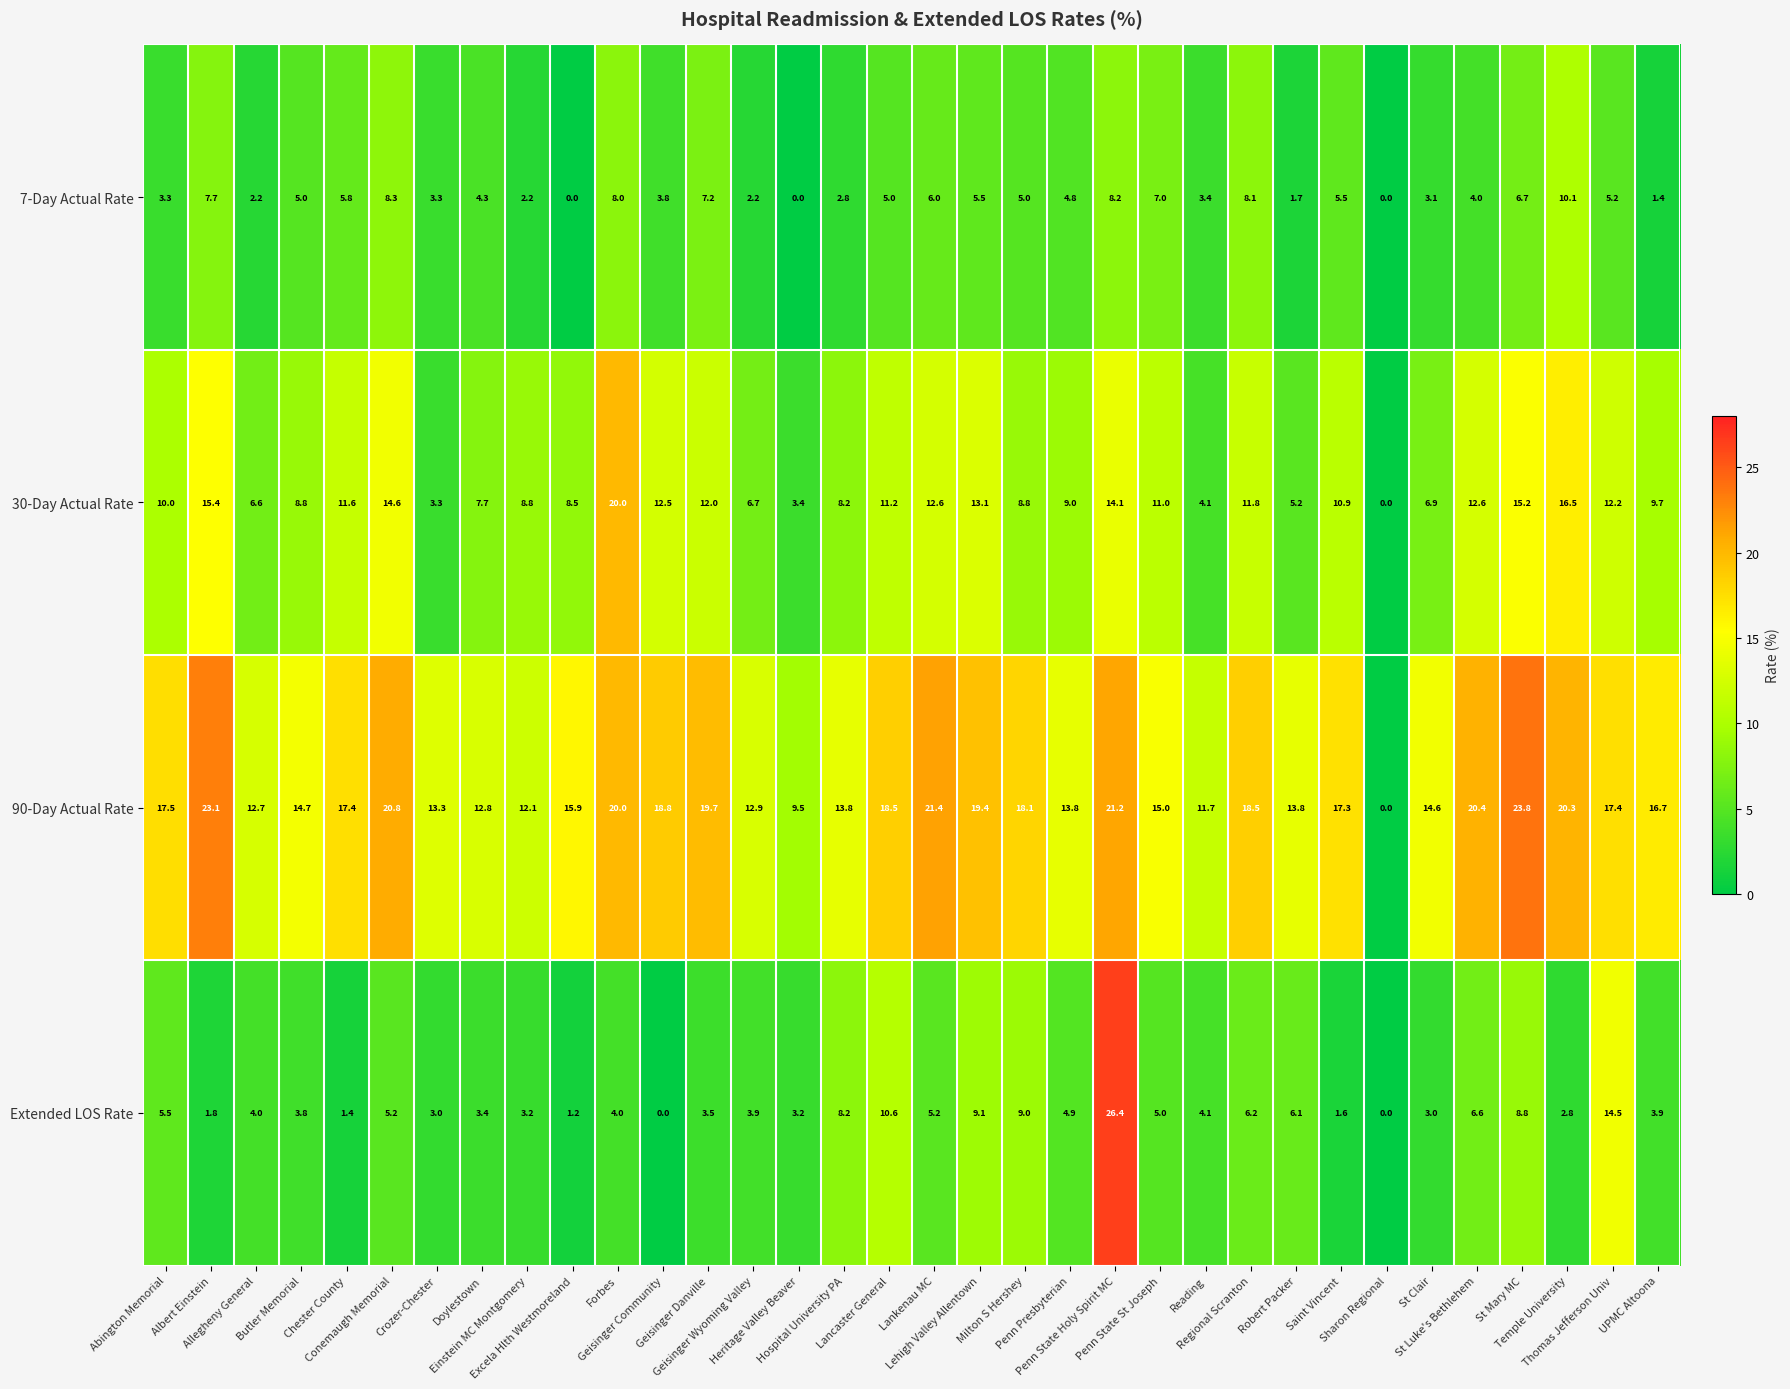

What is the difference between the maximum and second lowest values in the 7-Day Actual Rate series?

10.1